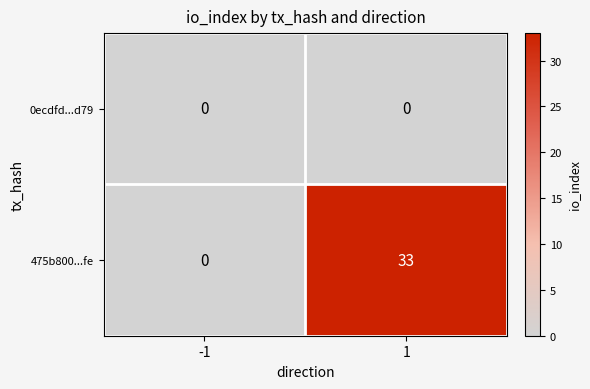

Reading left to right, transcribe all the data shown in this chart.

0ecdfd...d79: 0	0
475b800...fe: 0	33